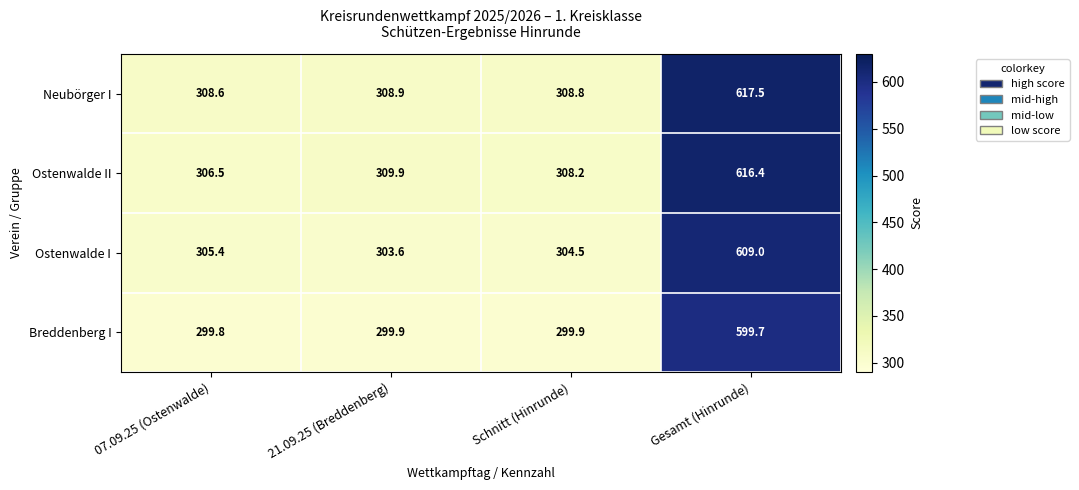

What is the minimum value shown in the chart?

299.8